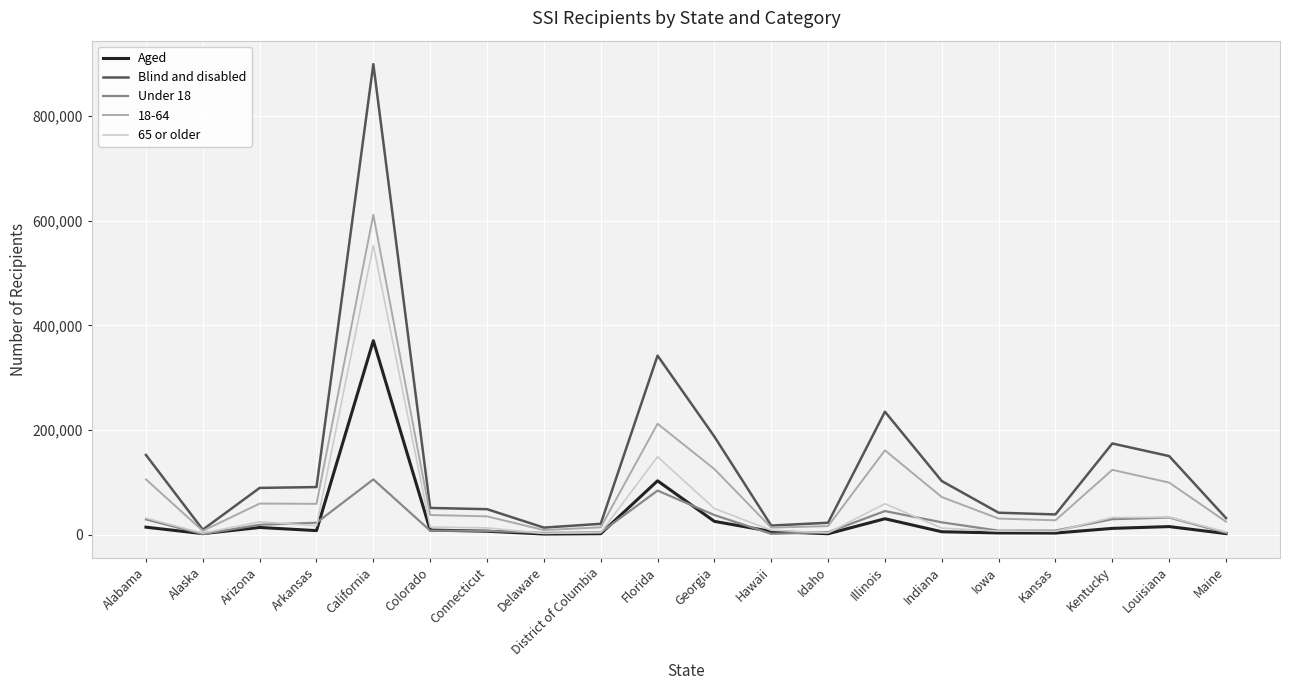

At Florida, list the series in order from largest to smallest.

Blind and disabled, 18-64, 65 or older, Aged, Under 18